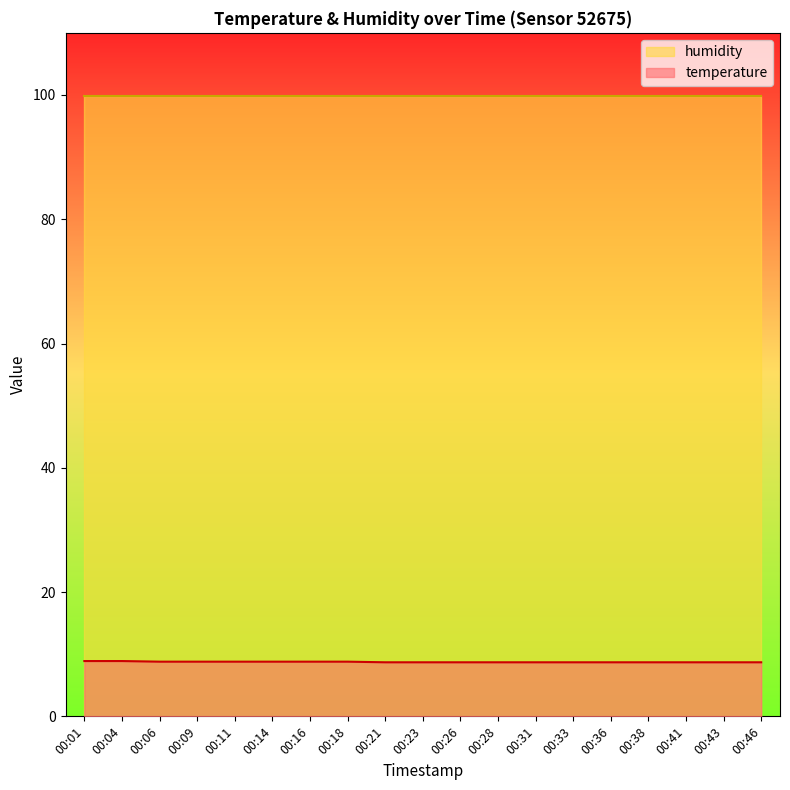

Count the values in the range 8 to 9.

19